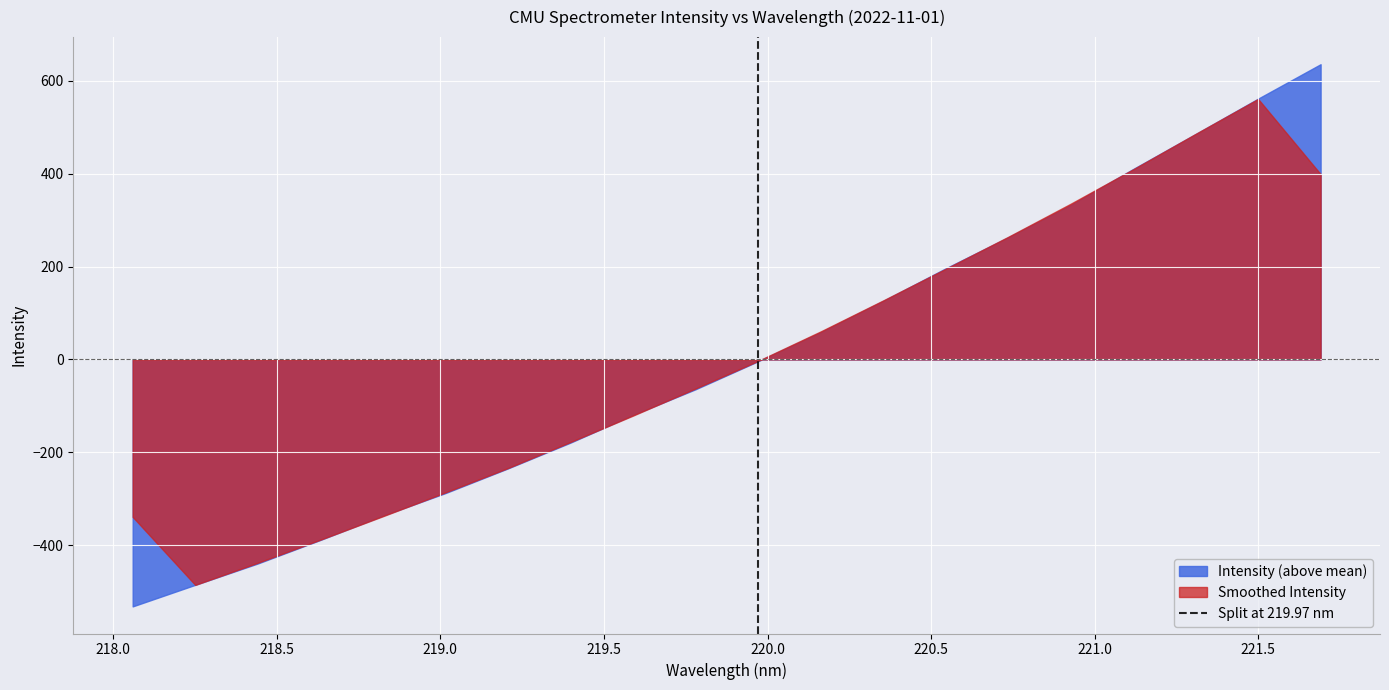

The value at 217.5 is 0. True or false?

False